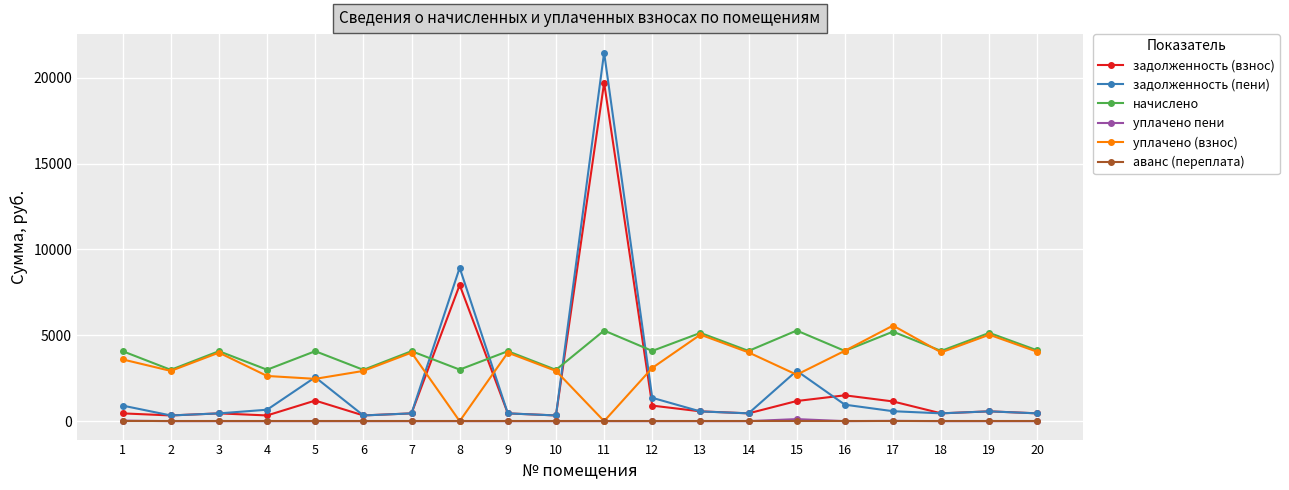

The value of уплачено пени at 3 is 0.0. True or false?

True